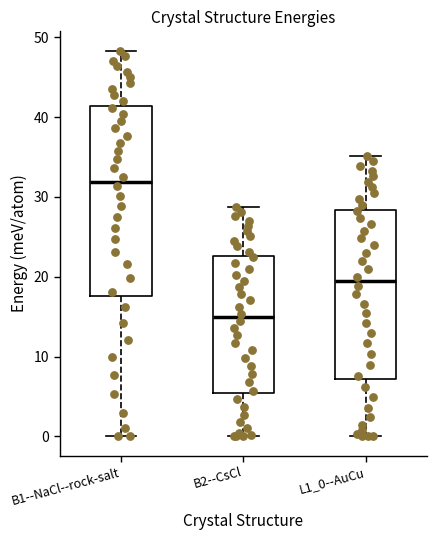

Which box's median line is the lowest?

B2--CsCl